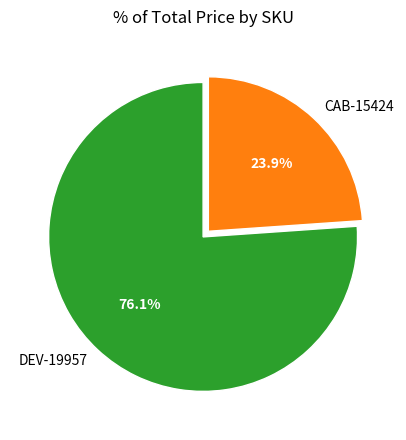

What percentage do CAB-15424 and DEV-19957 together represent?

100.0%